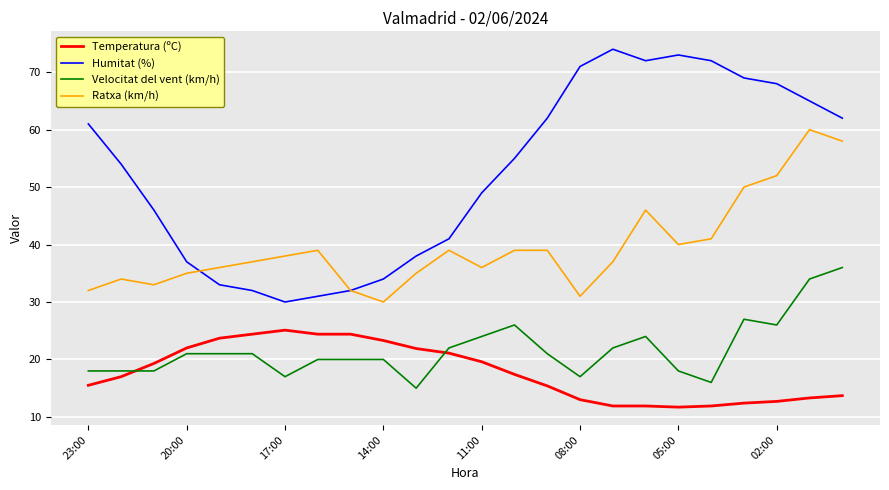

What is the highest value of the Temperatura (ºC) series?

25.1